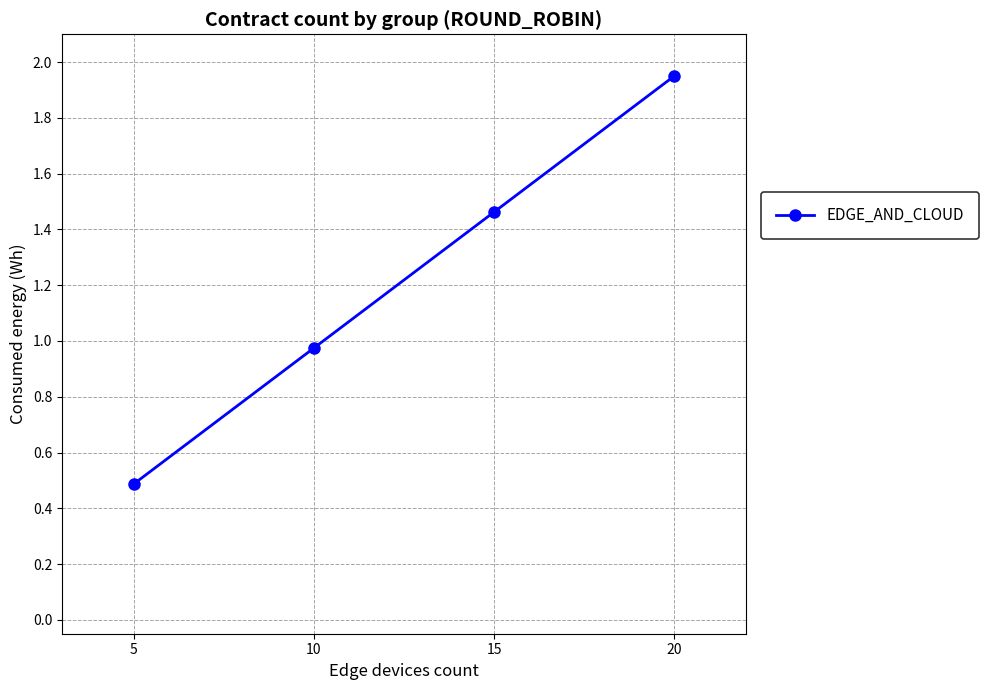

Where is the data nearest to the value 1?

10